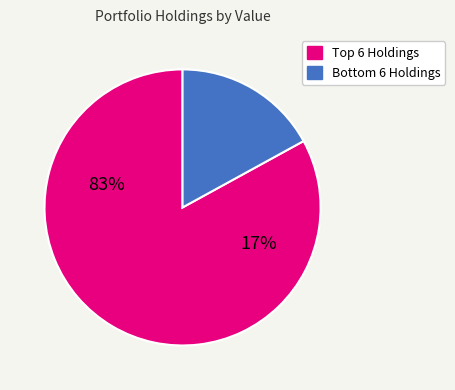

Count the number of slices in the pie.

2